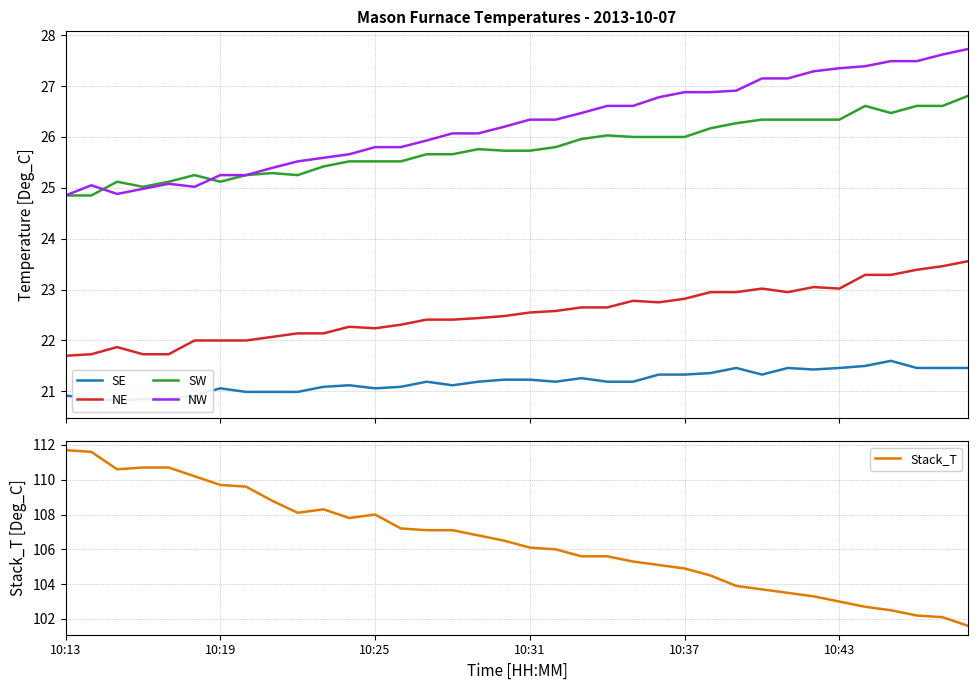

What is the label of the 36th point from the right?

10:13